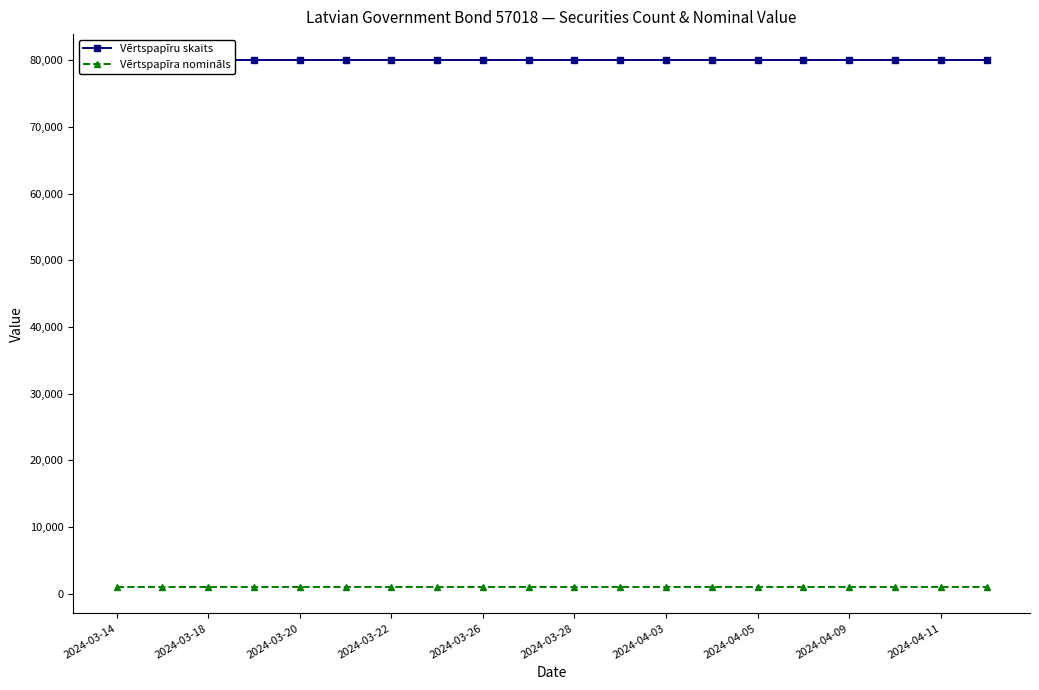

Is it true that Vērtspapīru skaits equals 80000 at 2024-03-28?

True